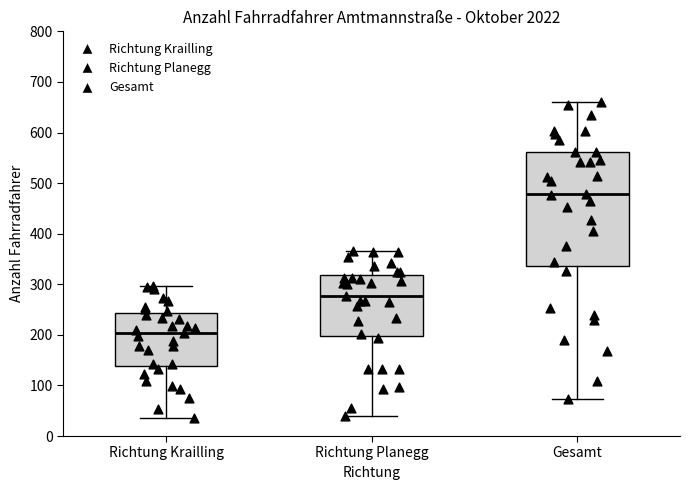

Reading left to right, transcribe this box plot: for each box, give where its median line is, the range the box spans, and where its two whiskers end, as read against the y-axis. The values are not printed on the chart, so give them approximately, as read against the axis.

Richtung Krailling: median 200, box 140 to 240, whiskers 40 to 300
Richtung Planegg: median 280, box 200 to 320, whiskers 40 to 370
Gesamt: median 480, box 340 to 560, whiskers 70 to 660